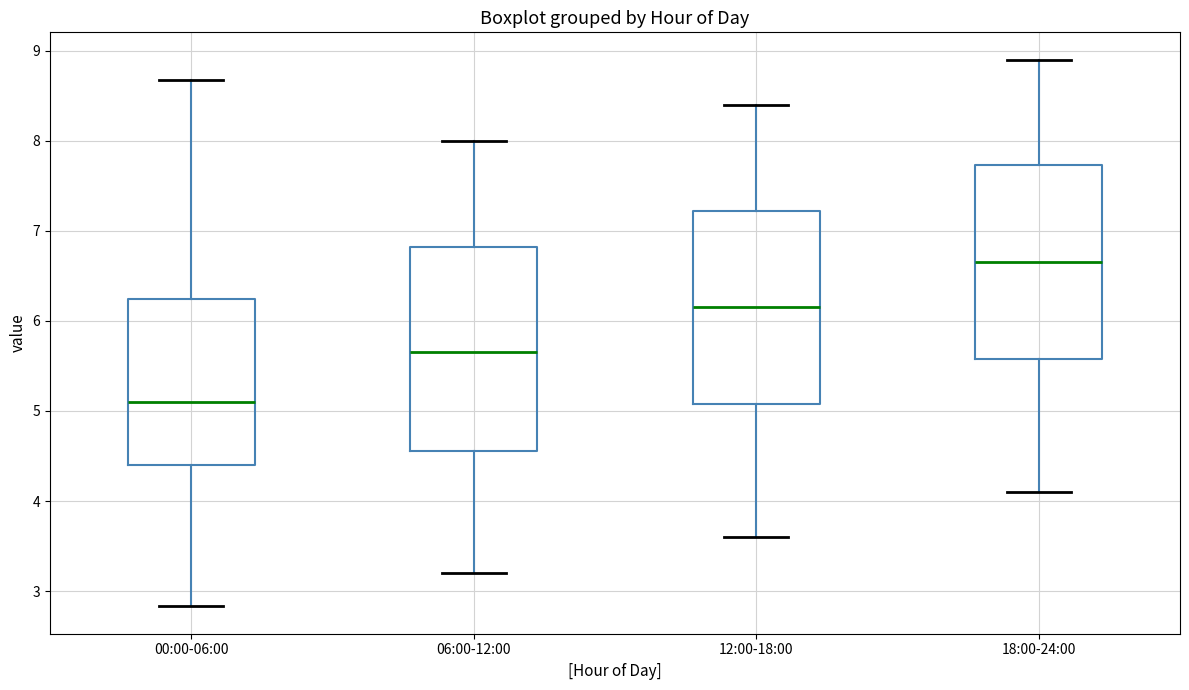

Where is the upper edge of the box for 18:00-24:00 on the y-axis? The values are not printed on the chart, so give them approximately, as read against the axis.

7.7